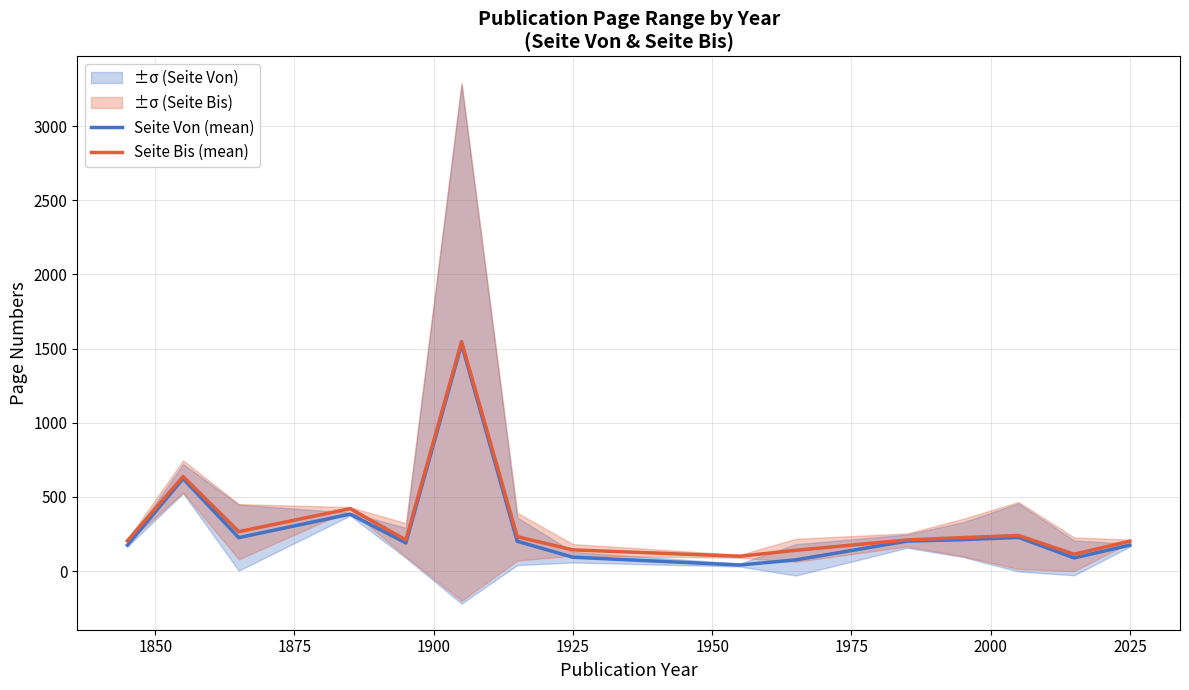

How many values in the Seite Von (mean) series exceed 201?

7